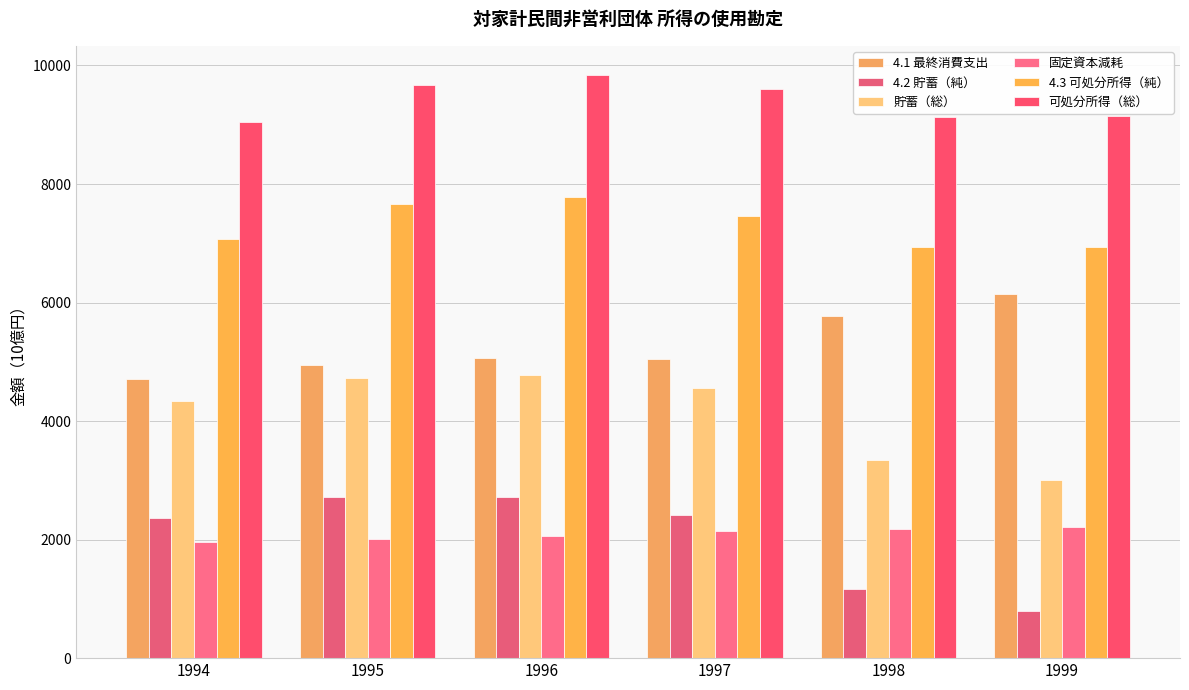

Reading left to right, what are all the values shown in this chart?

4.1 最終消費支出: 1994=4702.5	1995=4943.1	1996=5063.0	1997=5051.0	1998=5780.9	1999=6144.5
4.2 貯蓄（純）: 1994=2371.7	1995=2727.1	1996=2716.0	1997=2415.0	1998=1161.3	1999=789.7
貯蓄（総）: 1994=4335.8	1995=4731.1	1996=4776.2	1997=4557.4	1998=3346.3	1999=3006.2
固定資本減耗: 1994=1964.1	1995=2004.0	1996=2060.2	1997=2142.4	1998=2185.0	1999=2216.5
4.3 可処分所得（純）: 1994=7074.1	1995=7670.2	1996=7779.0	1997=7466.0	1998=6942.2	1999=6934.1
可処分所得（総）: 1994=9038.2	1995=9674.1	1996=9839.3	1997=9608.4	1998=9127.2	1999=9150.6